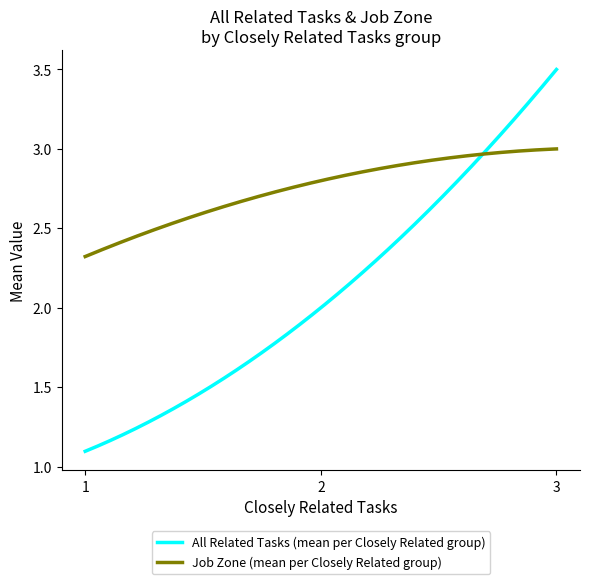

Which series has the largest total across all categories?

Job Zone (mean per Closely Related group)